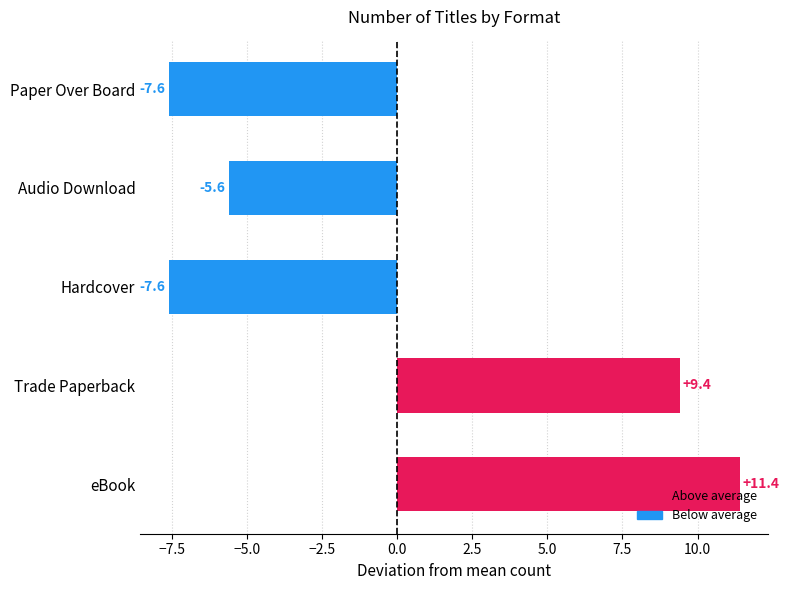

What is the change in value from eBook to Hardcover?

-19.0